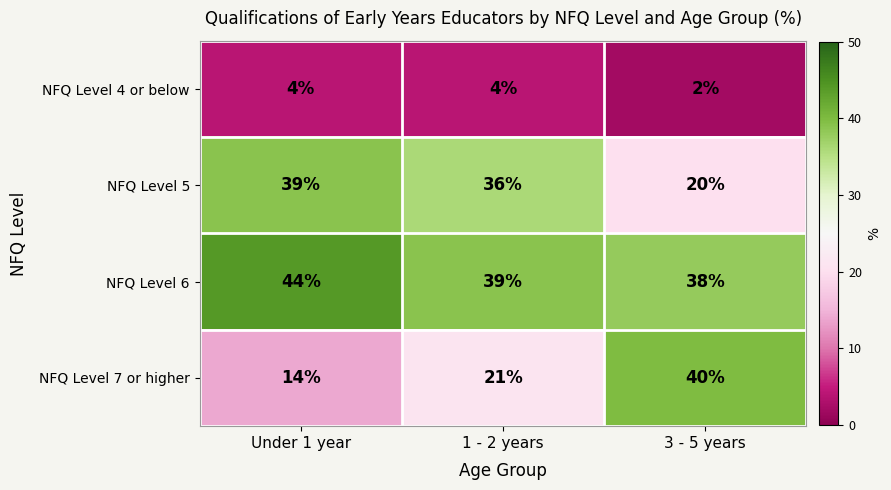

The NFQ Level 7 or higher series shows 22 at Under 1 year. True or false?

False